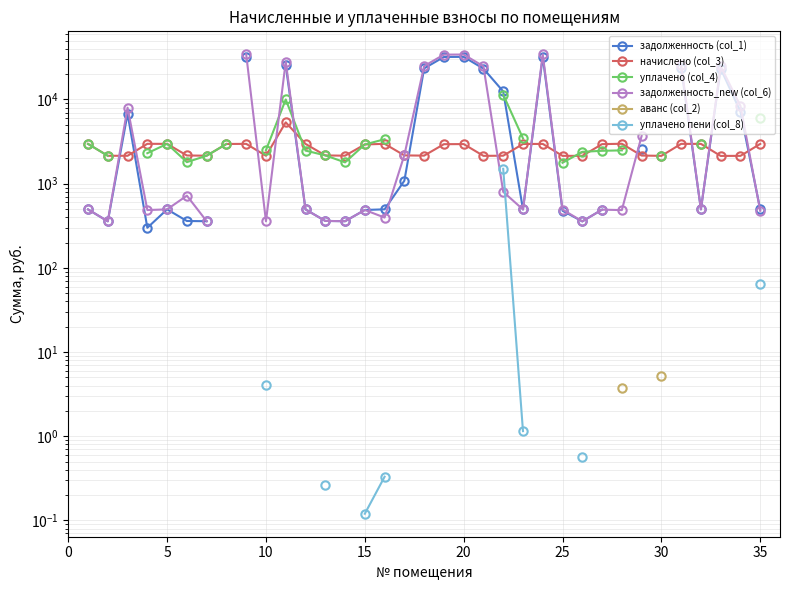

How many distinct data groups are displayed?

6